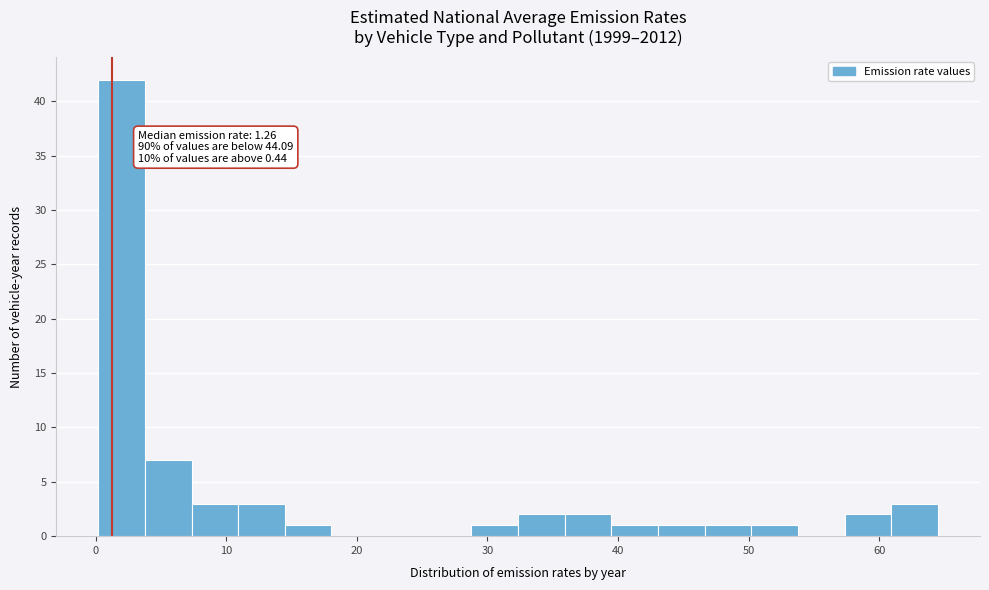

Read against the x-axis, roughly where is the centre of the tallest bar?

2